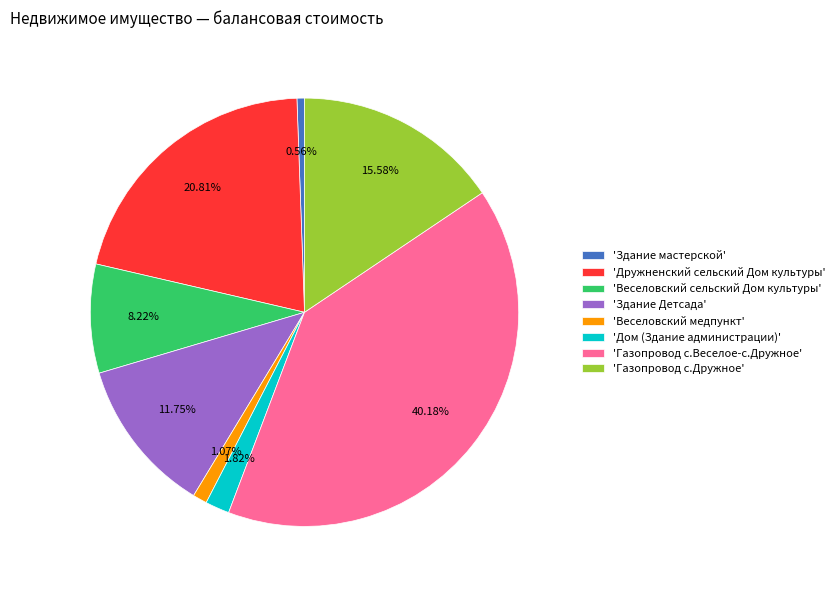

Does any single category account for the majority?

No